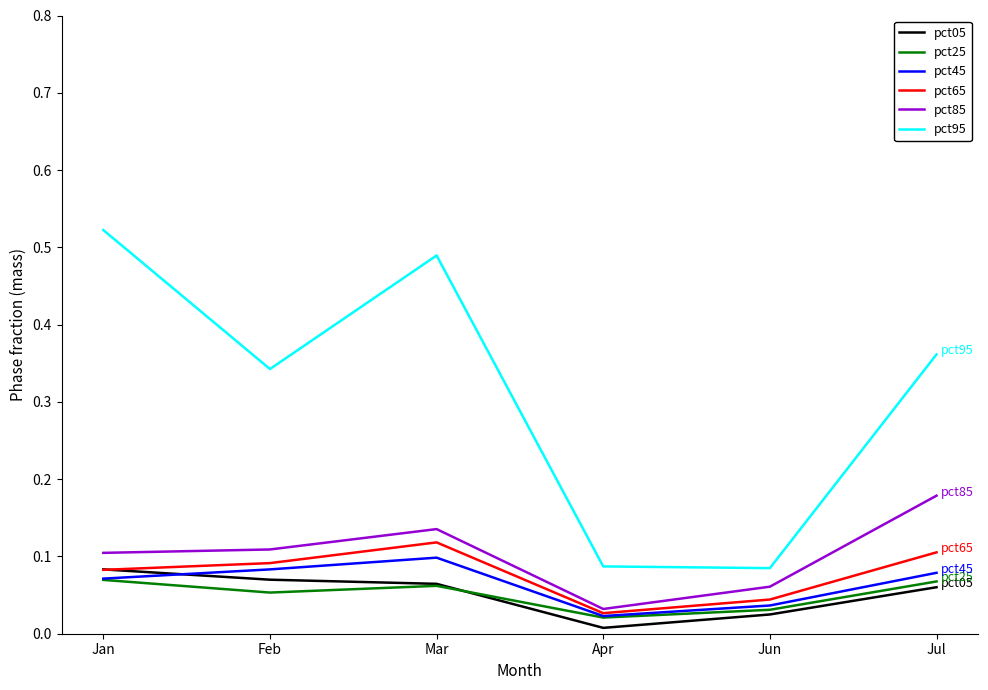

What position from the left is Mar?

3